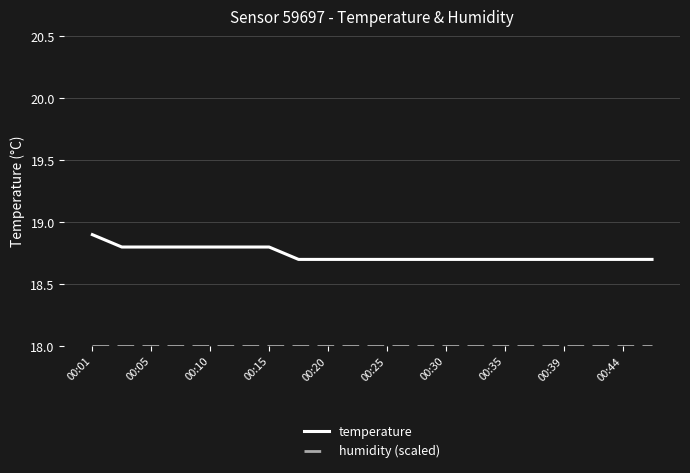

Which series has the largest total across all categories?

temperature